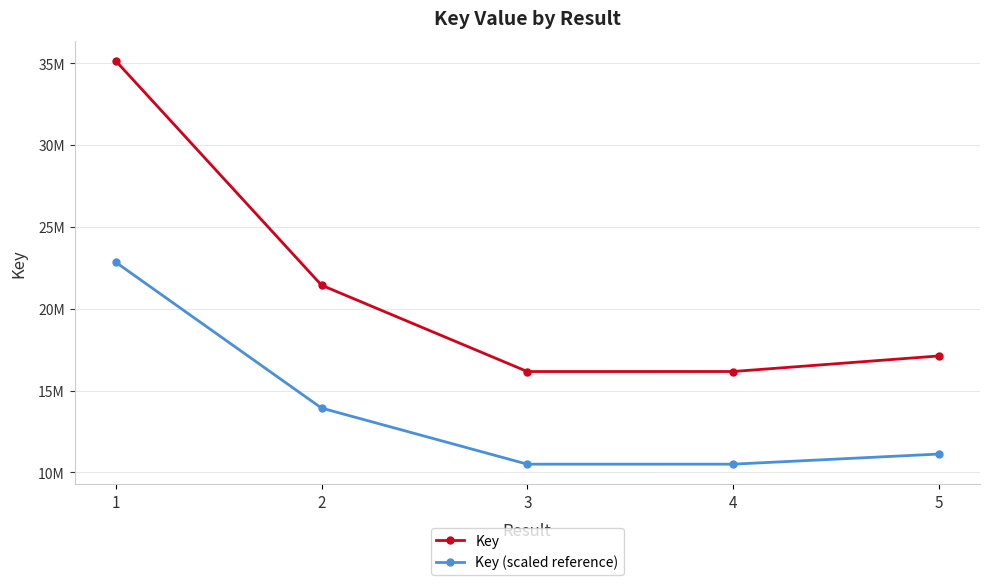

What are all the series names shown in the legend?

Key, Key (scaled reference)